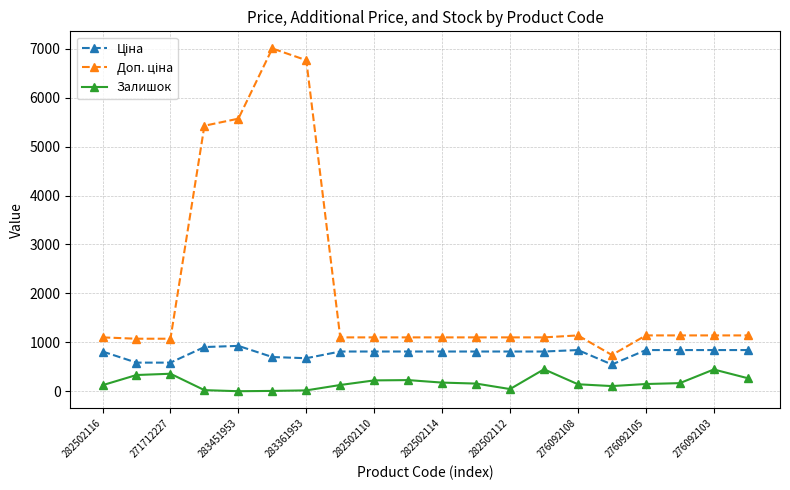

True or false: Залишок has more than 1 points higher than both neighbors.

True